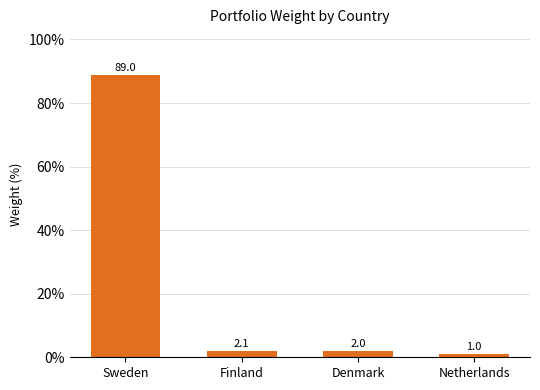

What is the difference between the second highest and second lowest values?

0.1